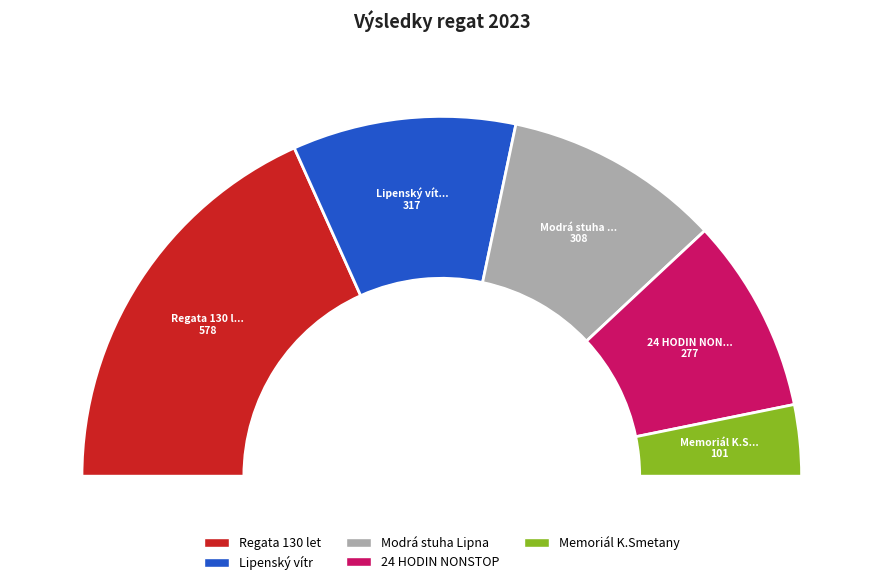

Does any single category account for the majority?

No